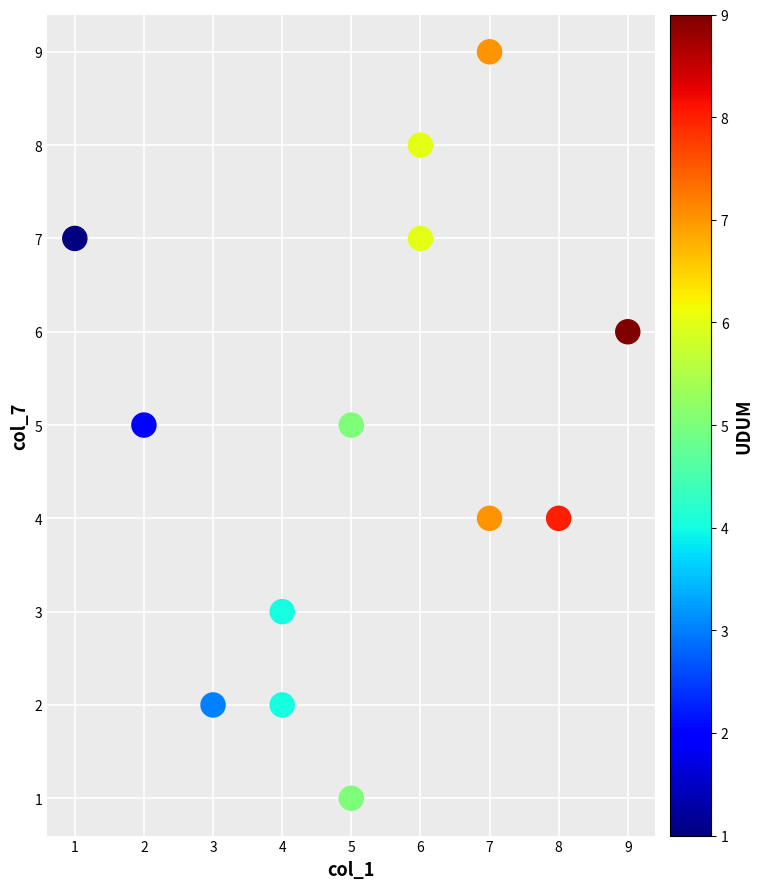

What is the range of Y values (max minus min)?

8